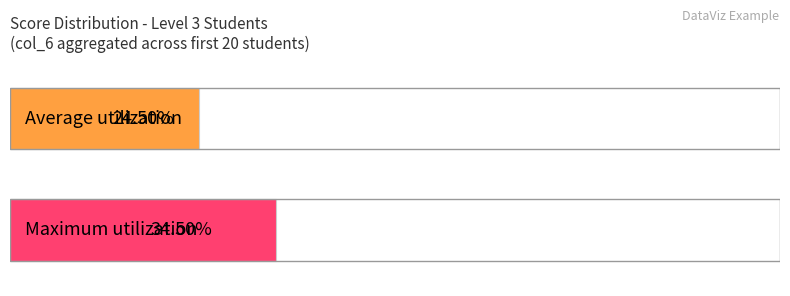

Does the chart contain stacked bars?

No